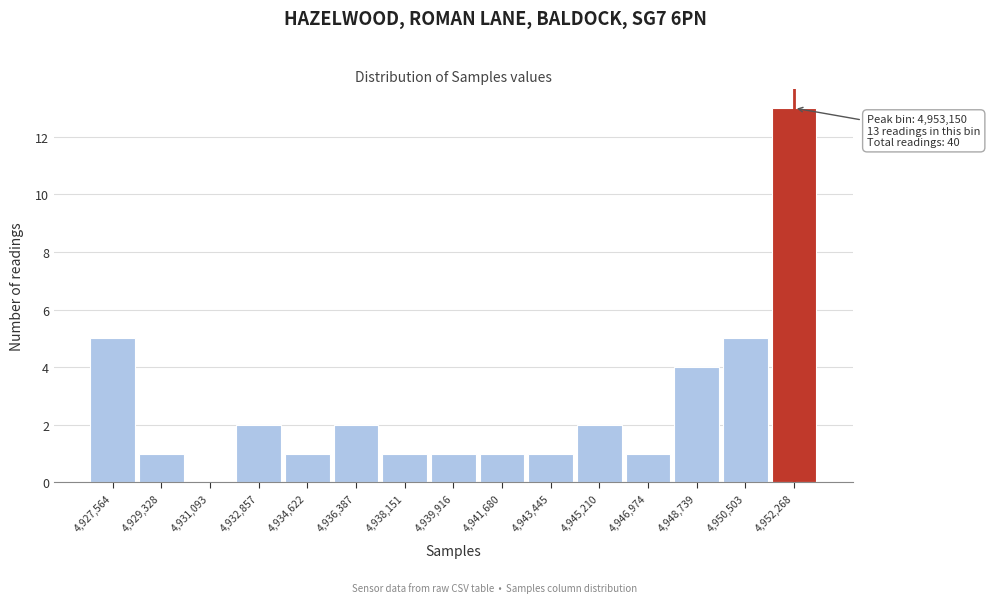

Reading right to left, what are all the values shown in this chart?

4,952,268=13	4,950,503=5	4,948,739=4	4,946,974=1	4,945,210=2	4,943,445=1	4,941,680=1	4,939,916=1	4,938,151=1	4,936,387=2	4,934,622=1	4,932,857=2	4,931,093=0	4,929,328=1	4,927,564=5